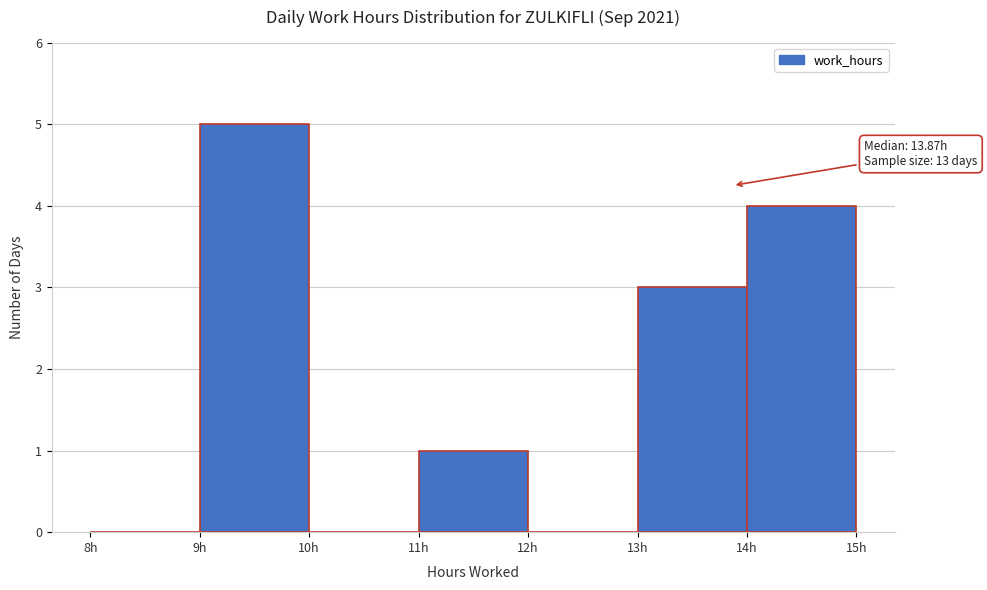

Which range on the x-axis has the tallest bar?

9 to 10